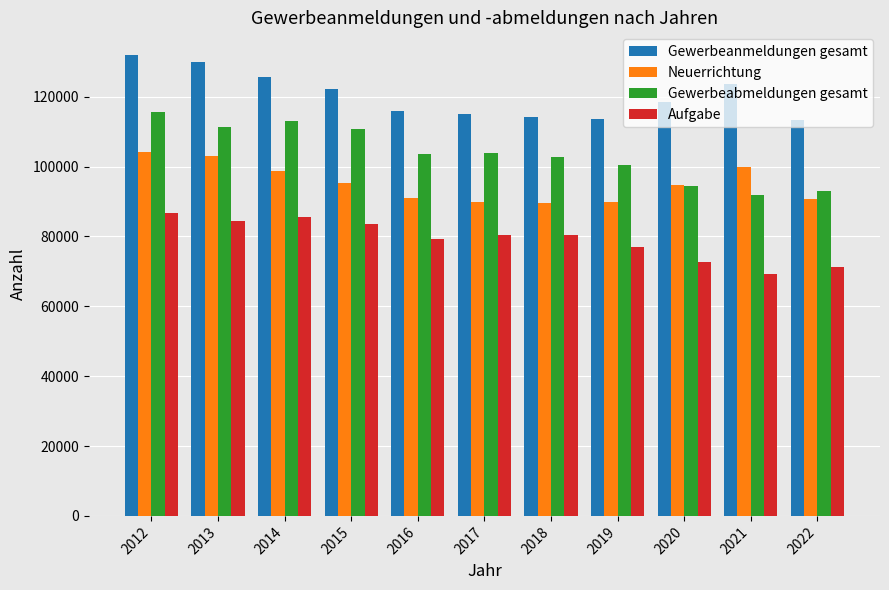

What is the maximum value for Aufgabe?

86725